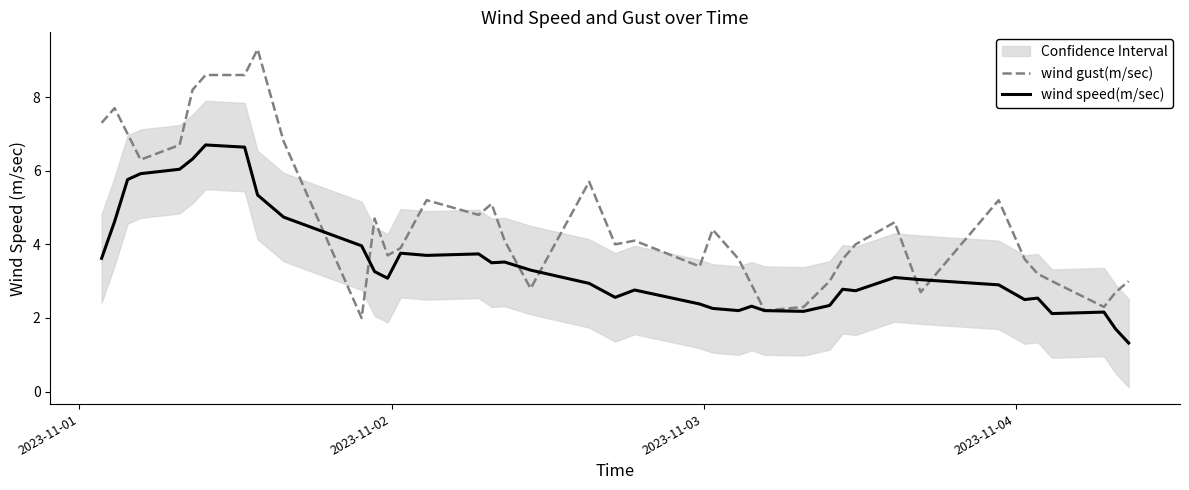

Reading left to right, transcribe all the data shown in this chart.

wind gust(m/sec): 7.3	7.7	7.0	6.3	6.7	8.2	8.6	8.6	9.3	6.8	2.0	4.7	3.7	3.9	5.2	4.8	5.1	4.1	2.8	5.7	4.0	4.1	3.4	4.4	3.6	2.9	2.2	2.3	3.0	3.6	4.0	4.6	2.7	5.2	3.6	3.2	3.0	2.3	2.7	3.0
wind speed(m/sec): 3.6	4.6	5.8	5.9	6.0	6.3	6.7	6.6	5.3	4.7	4.0	3.3	3.1	3.8	3.7	3.7	3.5	3.5	3.3	2.9	2.6	2.8	2.4	2.3	2.2	2.3	2.2	2.2	2.3	2.8	2.7	3.1	3.0	2.9	2.5	2.5	2.1	2.2	1.7	1.3